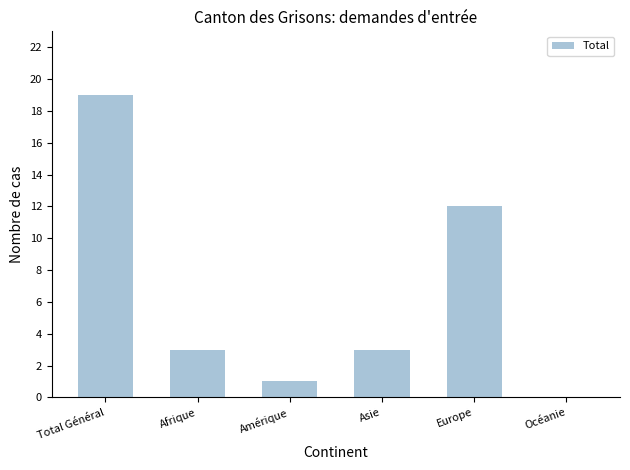

What is the sum of the values at Total Général and Amérique?

20